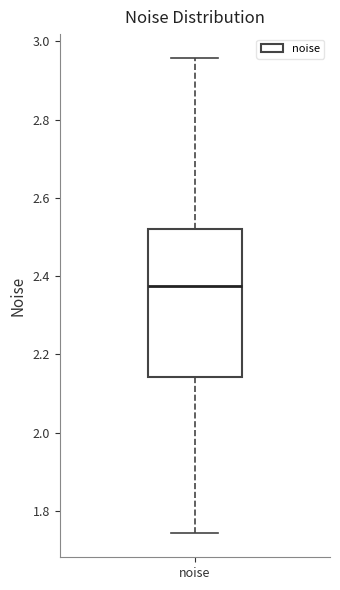

Transcribe this box plot: give where the median line is, the range the box spans, and where the two whiskers end, as read against the y-axis. The values are not printed on the chart, so give them approximately, as read against the axis.

median 2.38, box 2.14 to 2.52, whiskers 1.74 to 2.96